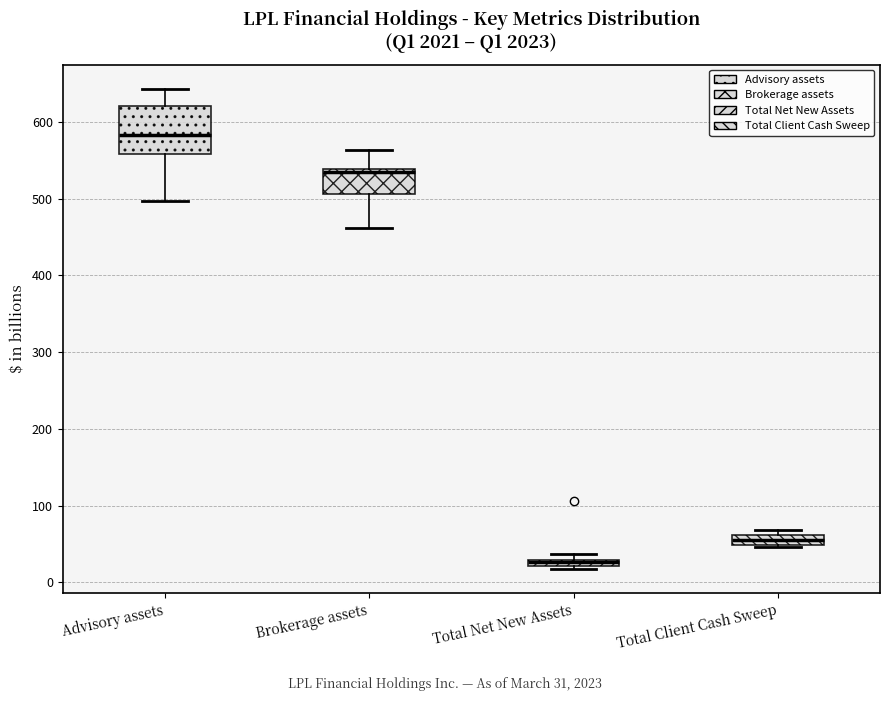

Which box is the tallest, from its lower edge to its upper edge?

Advisory assets